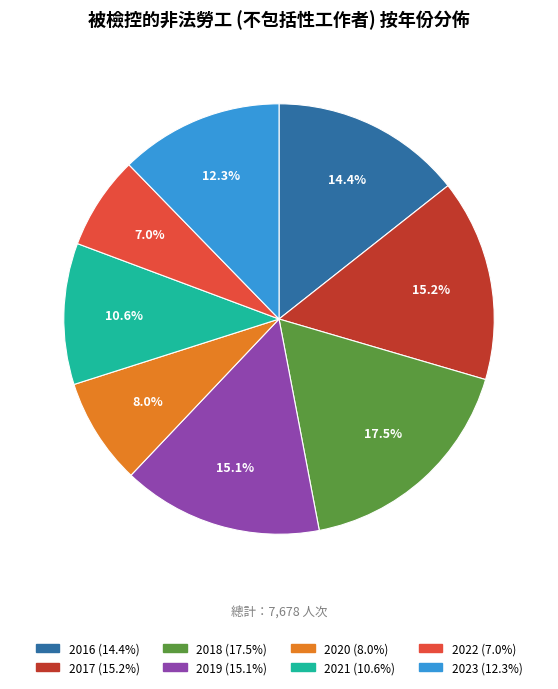

Combined, what portion of the pie is 2018 and 2021?

28.1%